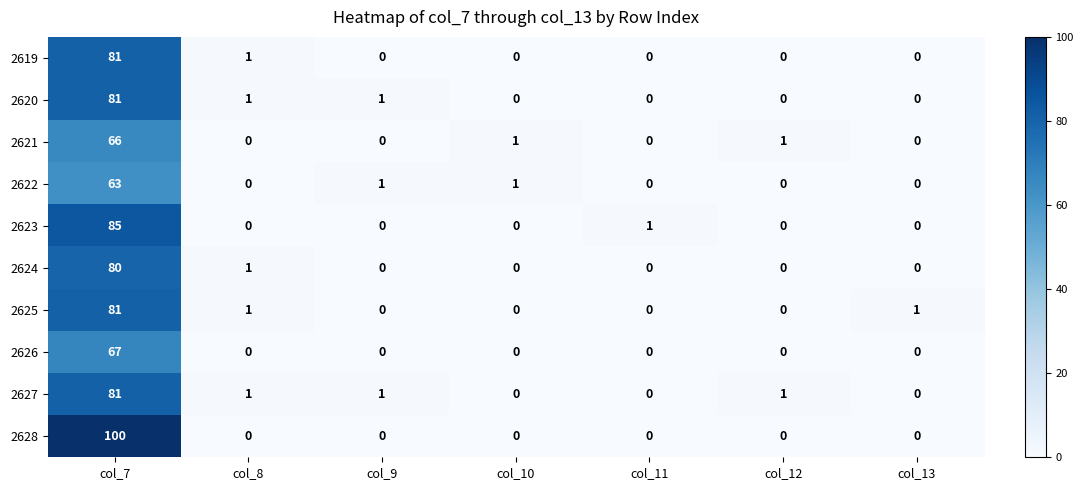

The value of 2624 at col_10 is 54. True or false?

False